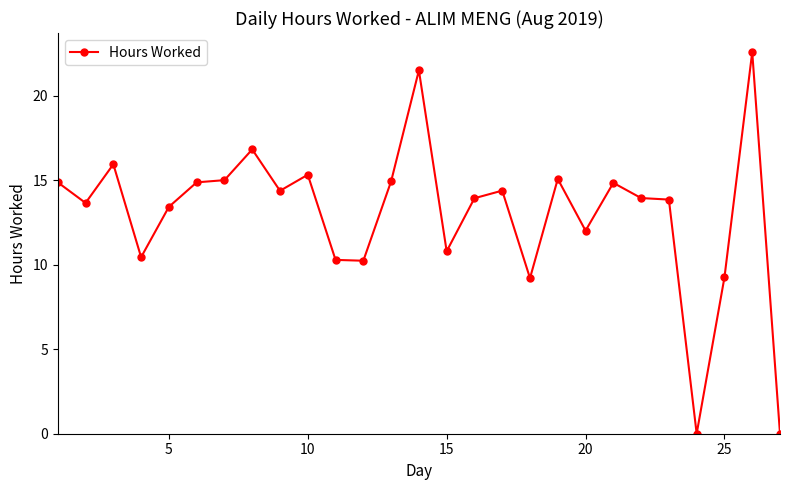

True or false: the data has more than 2 interior local peaks.

True